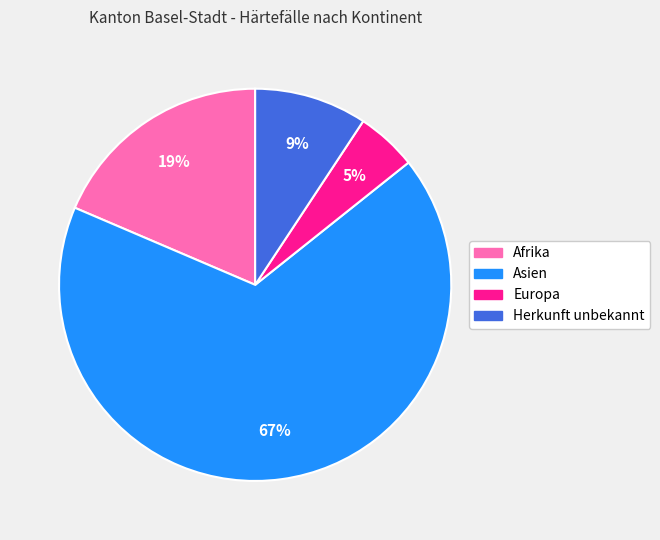

Combined, do Afrika and Asien account for over 50%?

Yes